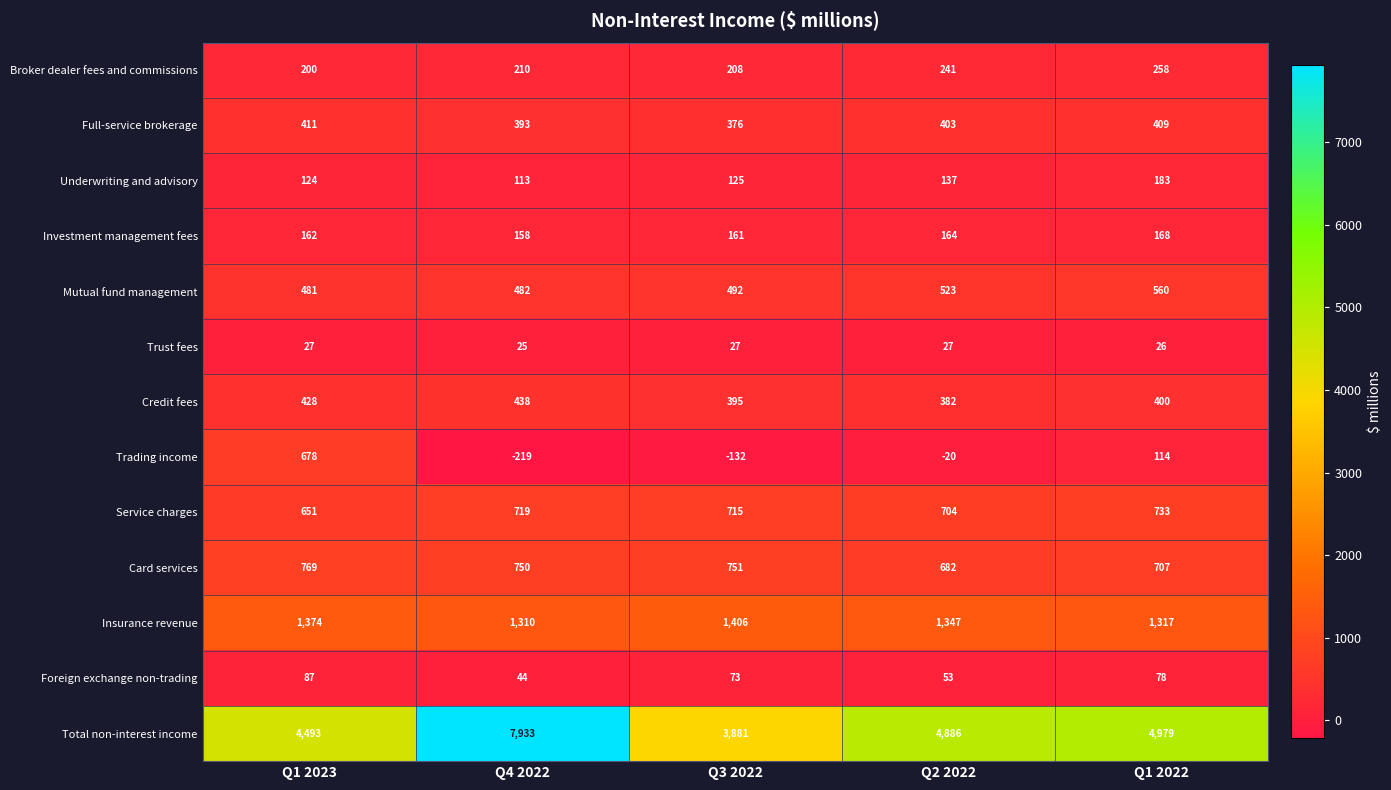

Which category has the lowest value in the Card services series?

Q2 2022